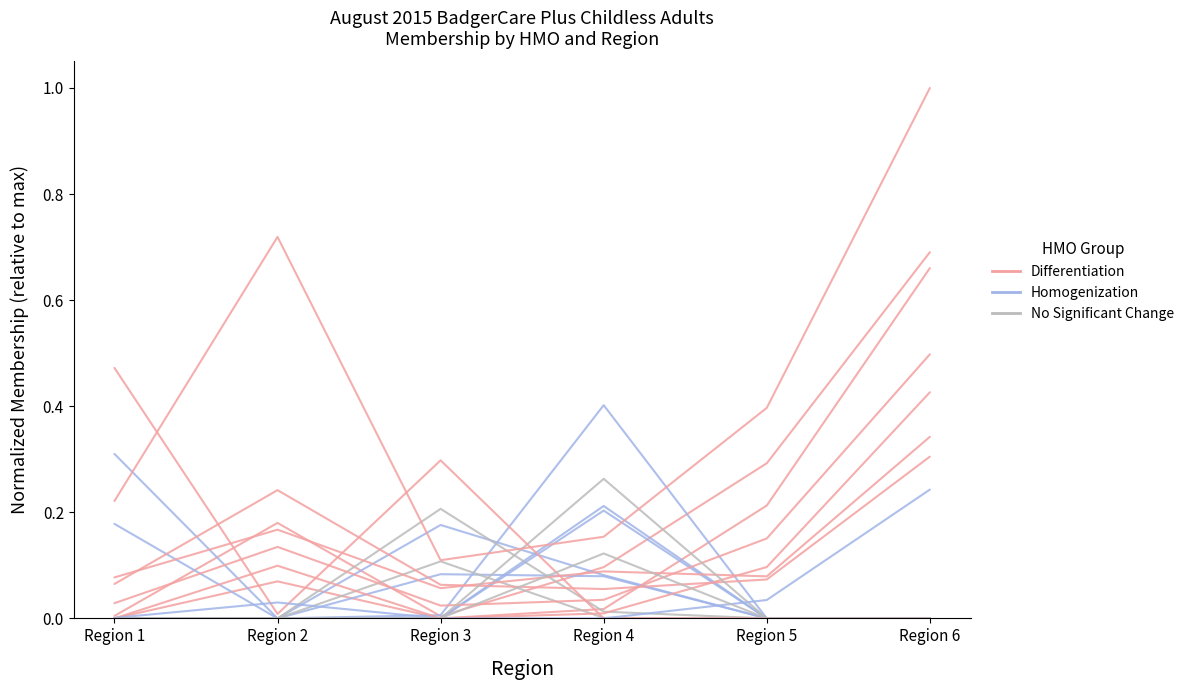

What are all the series names shown in the legend?

Differentiation, Homogenization, No Significant Change